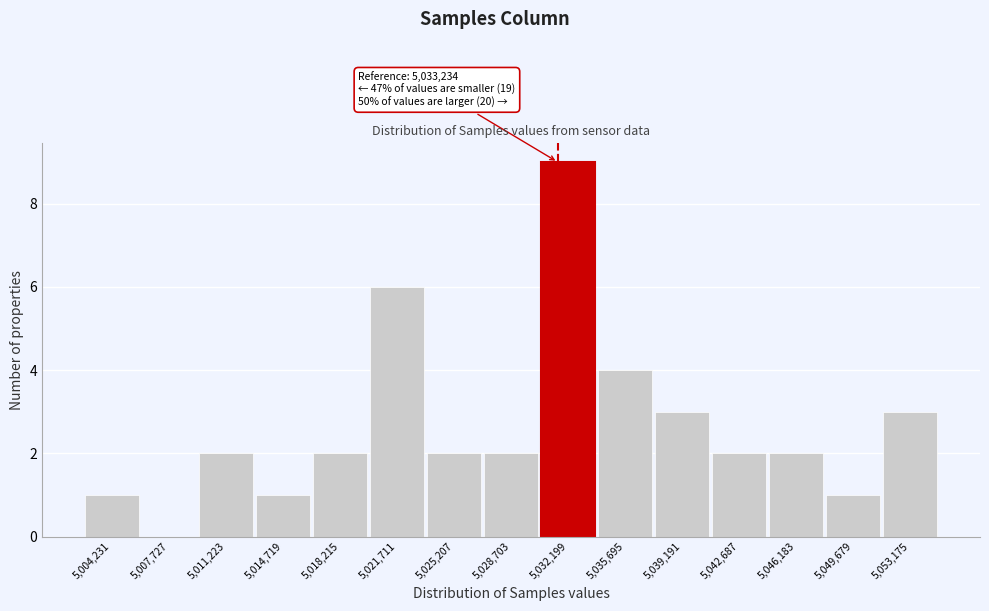

Reading left to right, list all the values displayed in this chart.

5,004,231=1	5,007,727=0	5,011,223=2	5,014,719=1	5,018,215=2	5,021,711=6	5,025,207=2	5,028,703=2	5,032,199=9	5,035,695=4	5,039,191=3	5,042,687=2	5,046,183=2	5,049,679=1	5,053,175=3